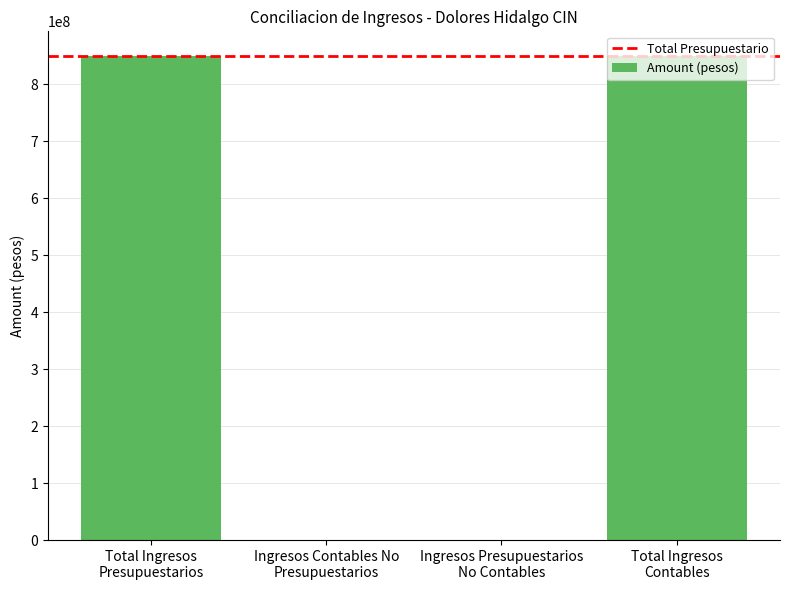

How many distinct data groups are displayed?

1